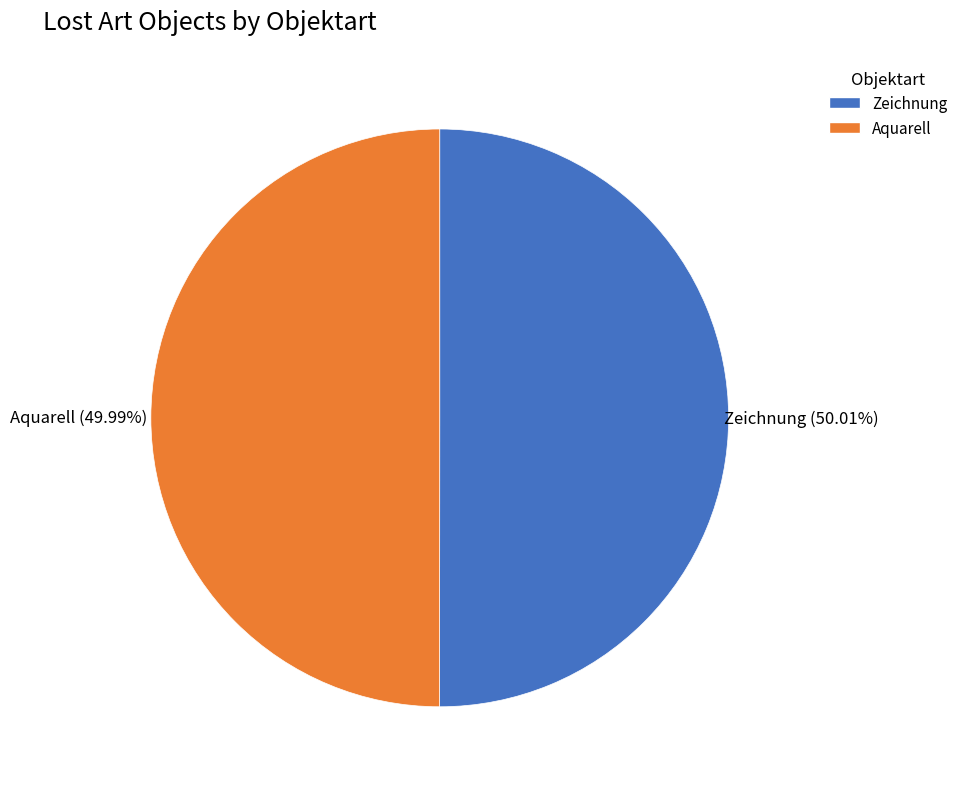

Combined, what portion of the pie is Zeichnung and Aquarell?

100.0%